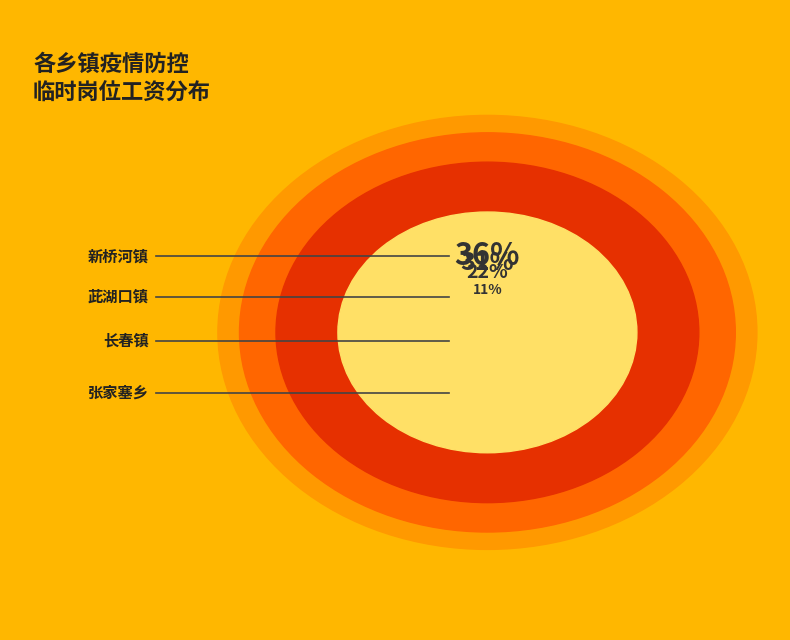

Approximately how many times larger is the value at 张家塞乡 compared to 长春镇?

0.5